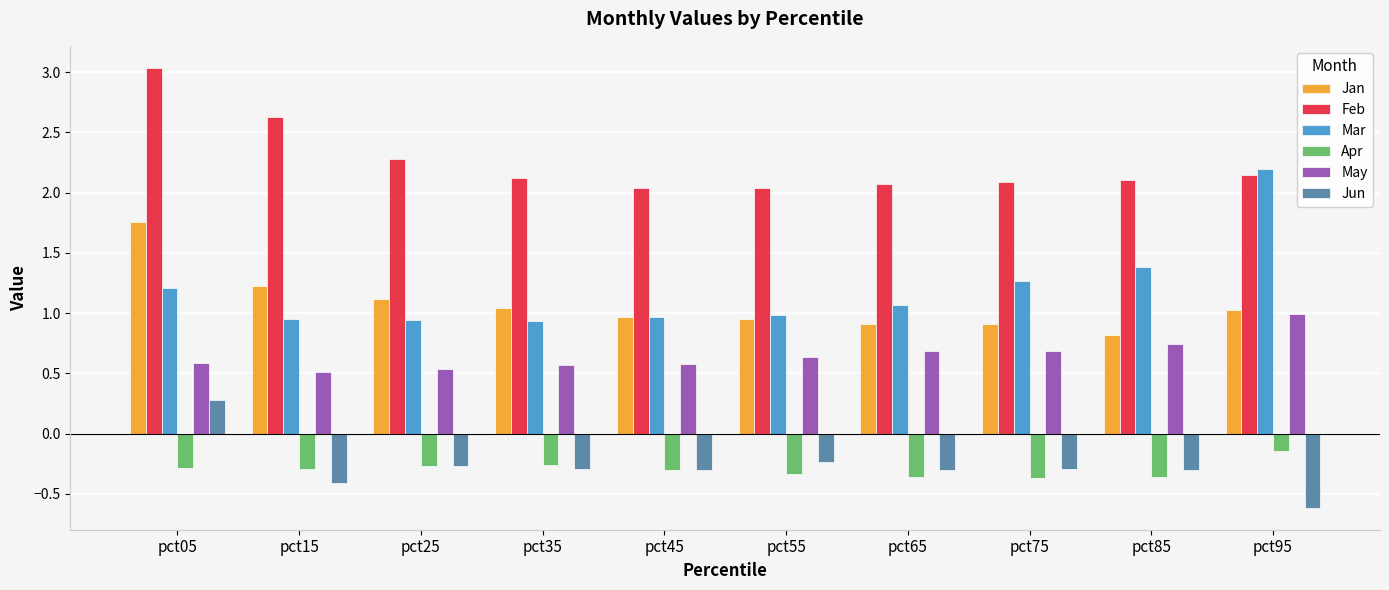

True or false: Jun has a value of -0.3 at pct85.

True